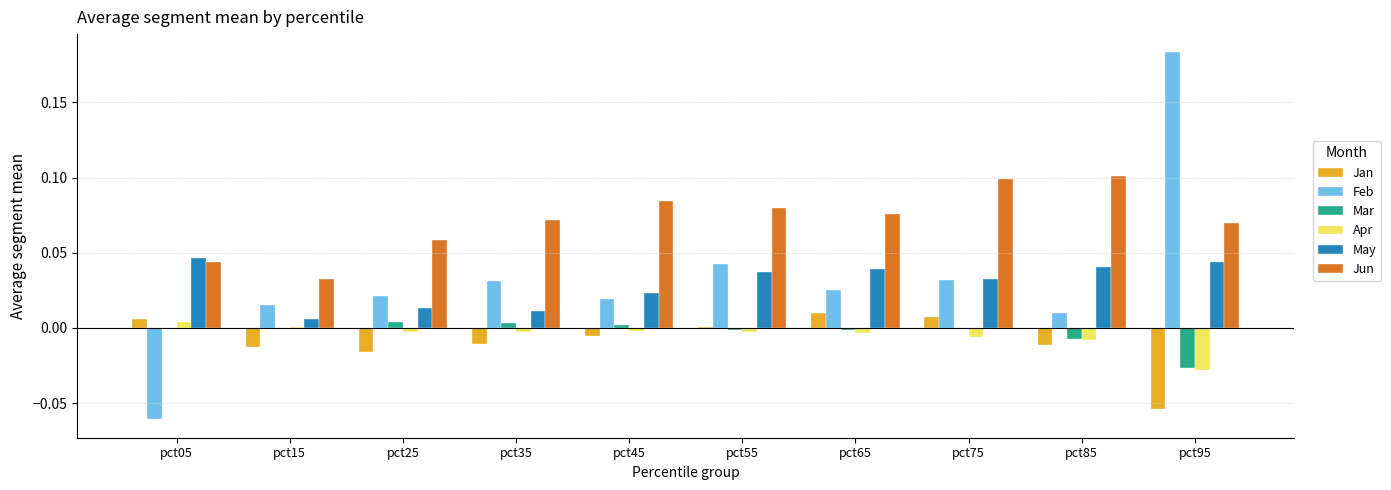

Which series has the largest total across all categories?

Jun